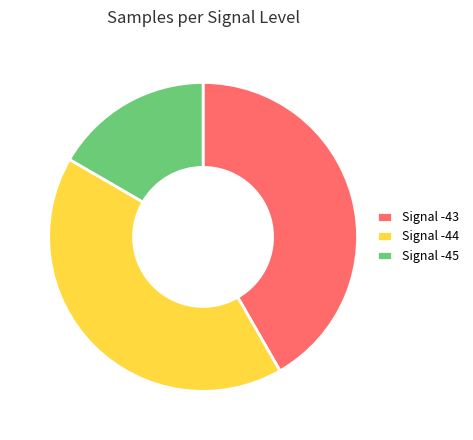

Is it true that Signal -45 is 26% of the pie?

False